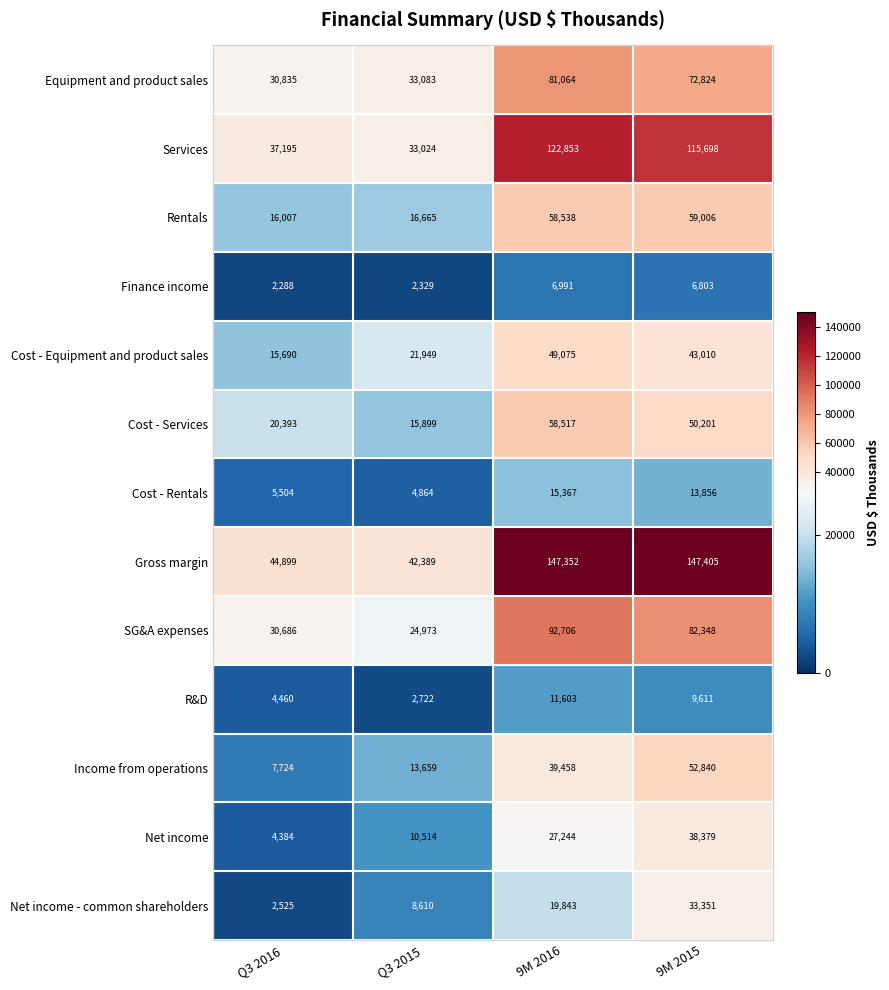

Rank the series by their maximum value, from highest to lowest.

Gross margin, Services, SG&A expenses, Equipment and product sales, Rentals, Cost - Services, Income from operations, Cost - Equipment and product sales, Net income, Net income - common shareholders, Cost - Rentals, R&D, Finance income